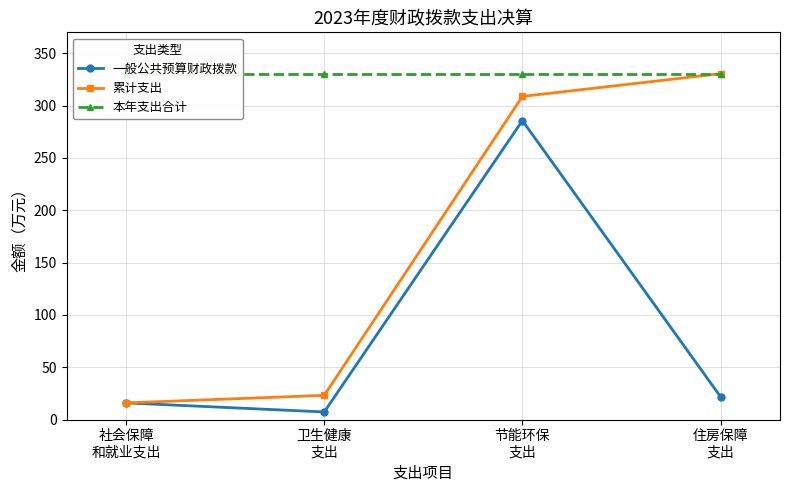

How many lines are shown in the chart?

3